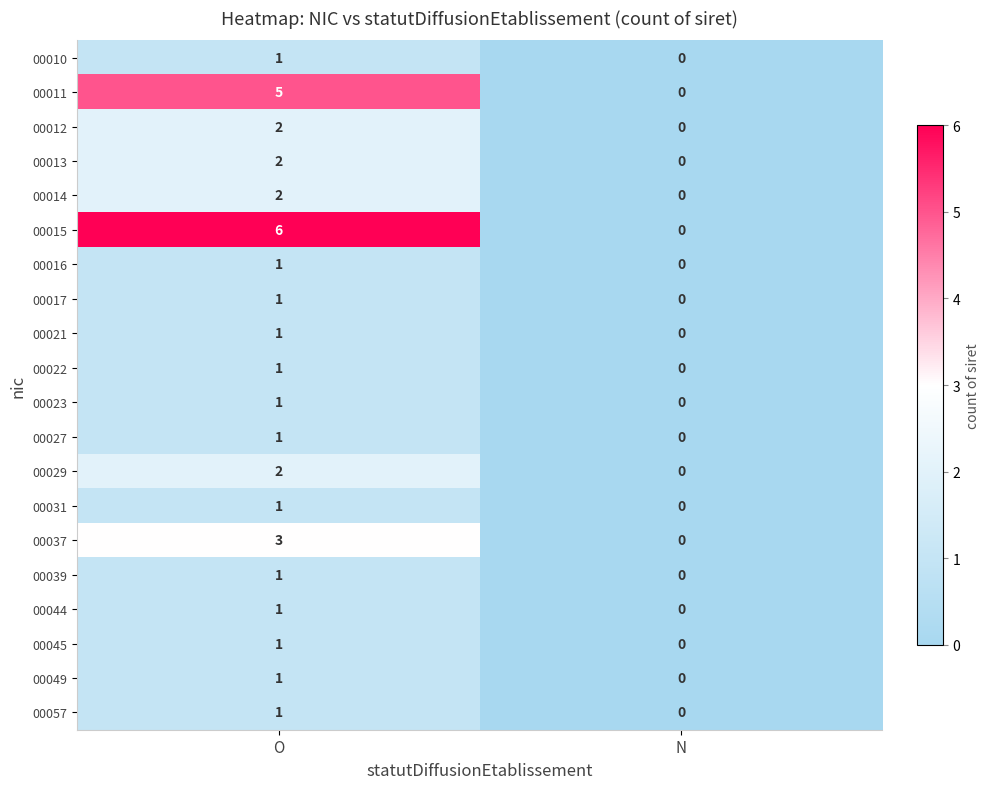

What is the difference between the maximum and minimum values in the 00037 series?

3